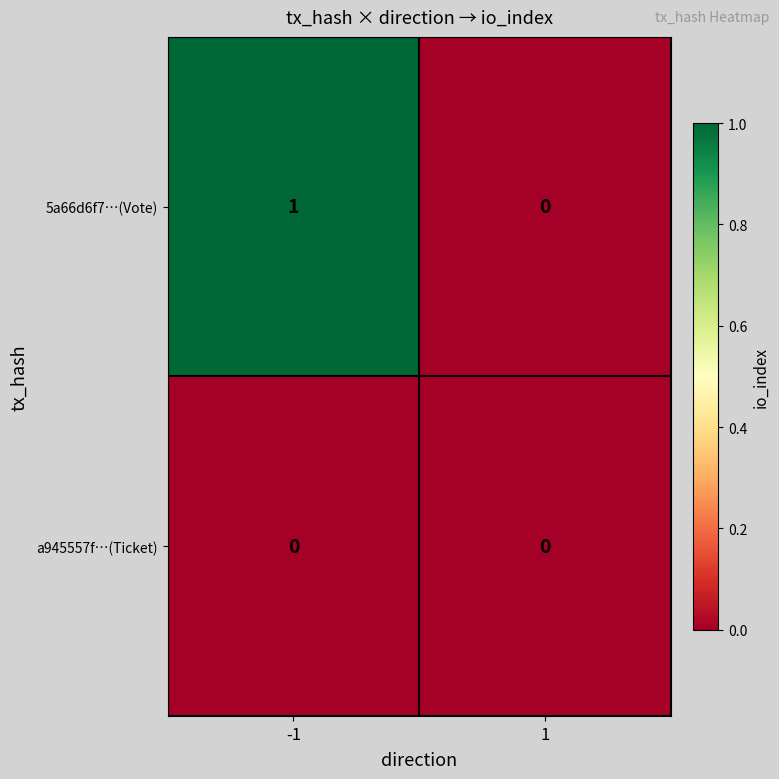

Which series has the largest range (max minus min)?

5a66d6f7…(Vote)